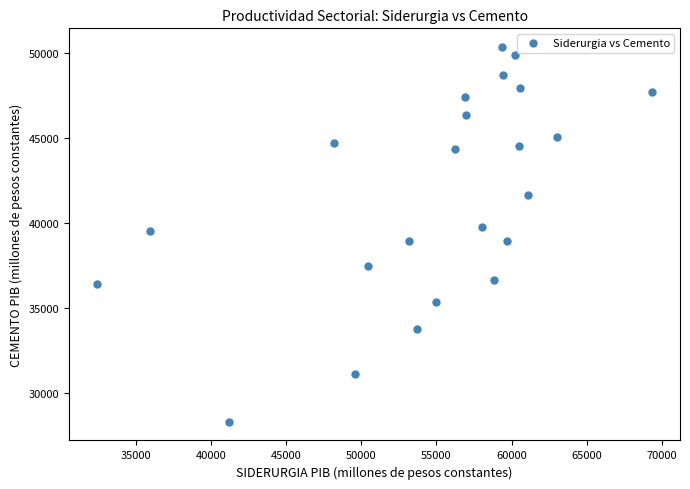

What is the range of X values (max minus min)?

36959.2